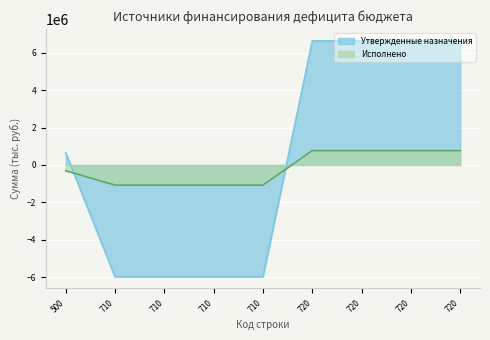

Which category has the lowest value in the Утвержденные назначения series?

710